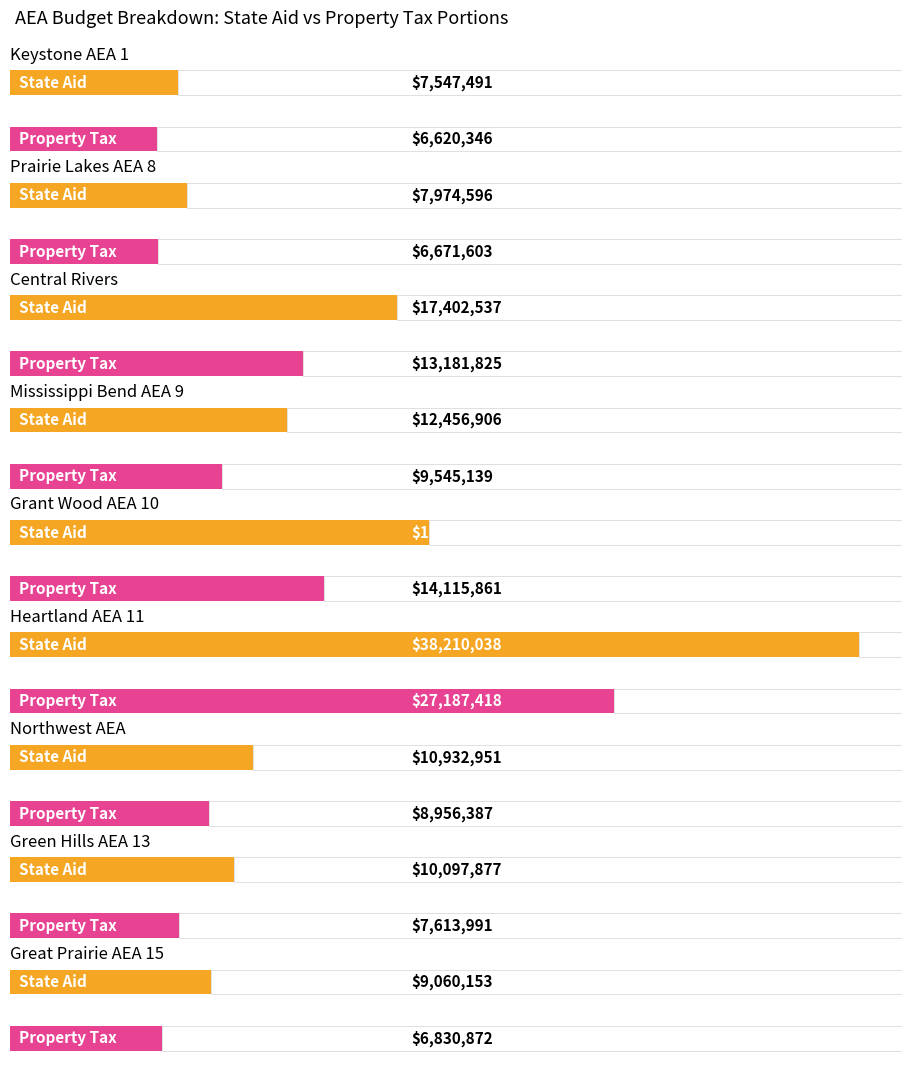

Which category has the highest value in the State Aid series?

Heartland AEA 11